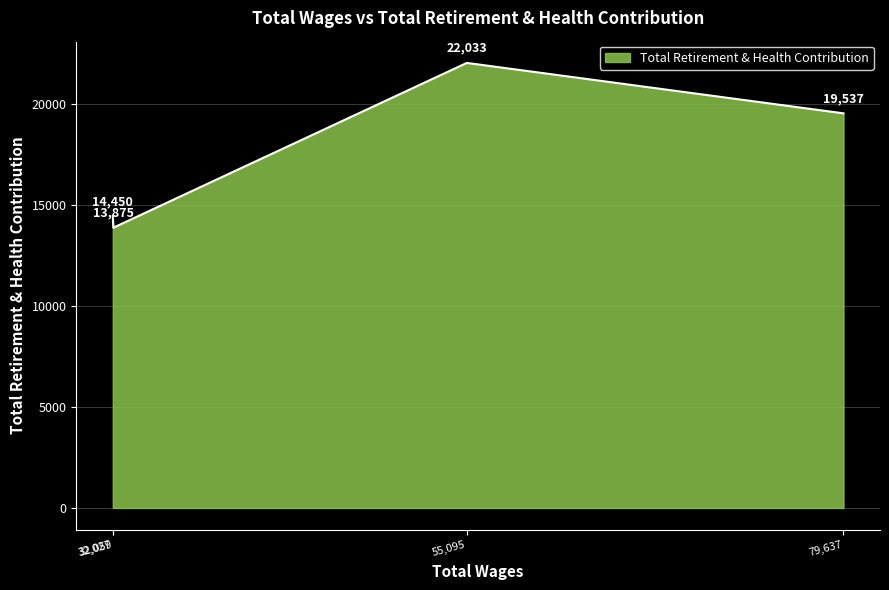

What is the sum of all values?

69895